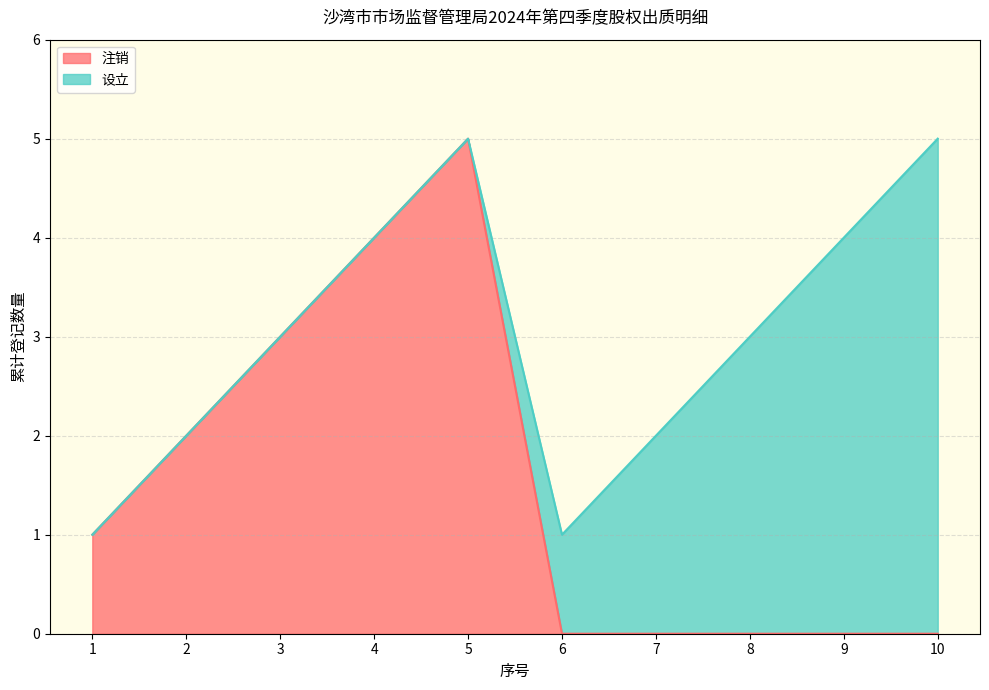

True or false: there are more than 2 points higher than both neighbors.

False